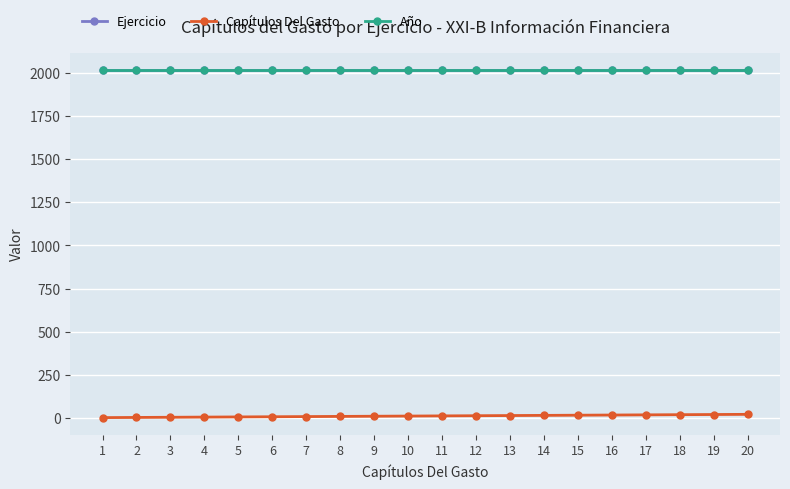

Is it true that Capítulos Del Gasto equals 8 at 8?

True